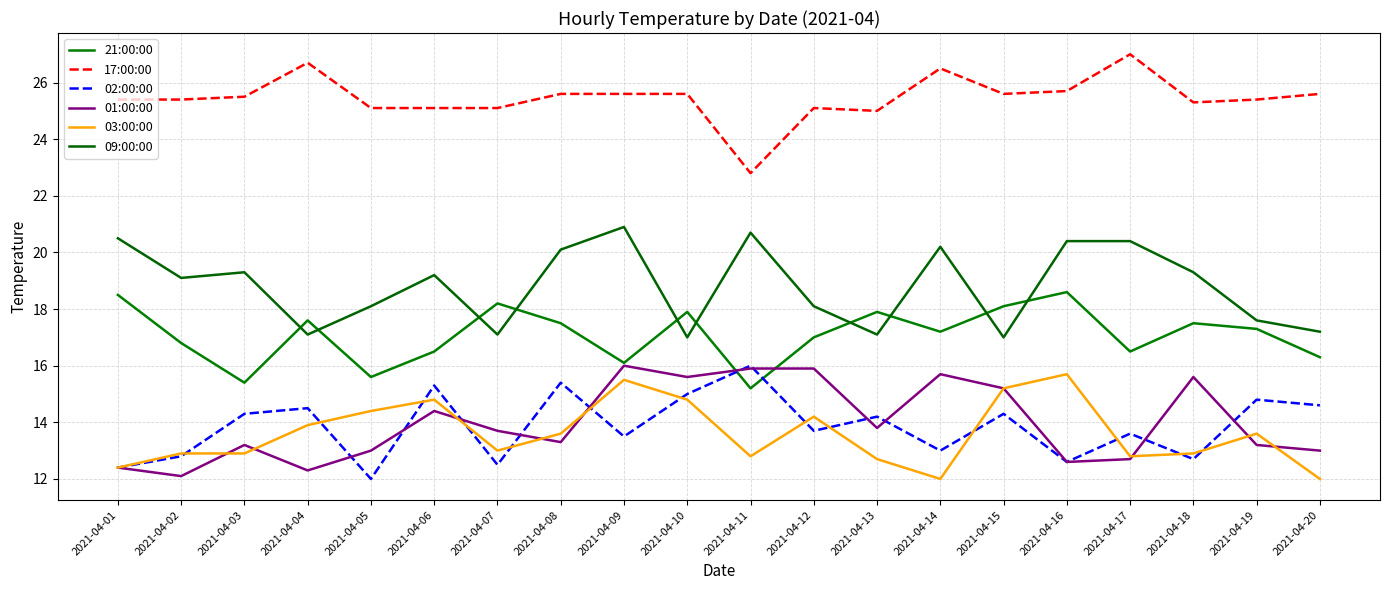

Reading left to right, list all the values displayed in this chart.

21:00:00: 18.5	16.8	15.4	17.6	15.6	16.5	18.2	17.5	16.1	17.9	15.2	17.0	17.9	17.2	18.1	18.6	16.5	17.5	17.3	16.3
17:00:00: 25.4	25.4	25.5	26.7	25.1	25.1	25.1	25.6	25.6	25.6	22.8	25.1	25.0	26.5	25.6	25.7	27.0	25.3	25.4	25.6
02:00:00: 12.4	12.8	14.3	14.5	12.0	15.3	12.5	15.4	13.5	15.0	16.0	13.7	14.2	13.0	14.3	12.6	13.6	12.7	14.8	14.6
01:00:00: 12.4	12.1	13.2	12.3	13.0	14.4	13.7	13.3	16.0	15.6	15.9	15.9	13.8	15.7	15.2	12.6	12.7	15.6	13.2	13.0
03:00:00: 12.4	12.9	12.9	13.9	14.4	14.8	13.0	13.6	15.5	14.8	12.8	14.2	12.7	12.0	15.2	15.7	12.8	12.9	13.6	12.0
09:00:00: 20.5	19.1	19.3	17.1	18.1	19.2	17.1	20.1	20.9	17.0	20.7	18.1	17.1	20.2	17.0	20.4	20.4	19.3	17.6	17.2